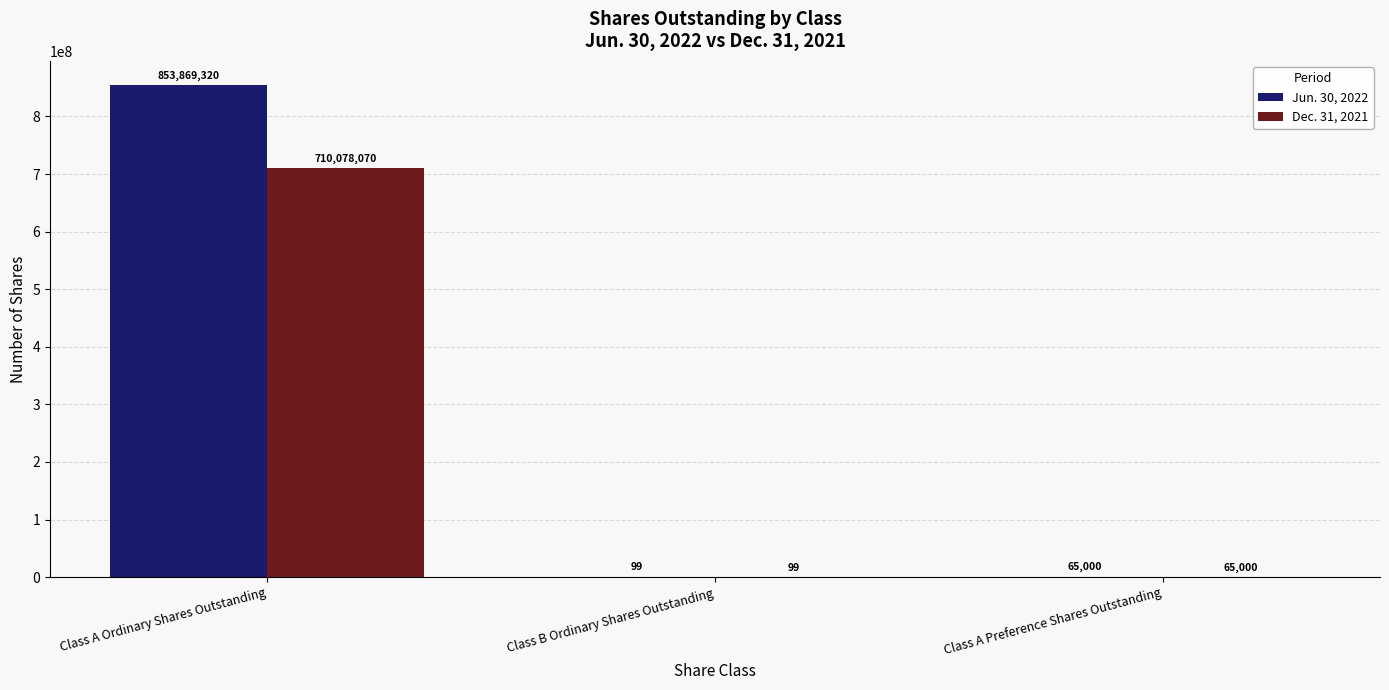

Which category has the highest value in the Dec. 31, 2021 series?

Class A Ordinary Shares Outstanding